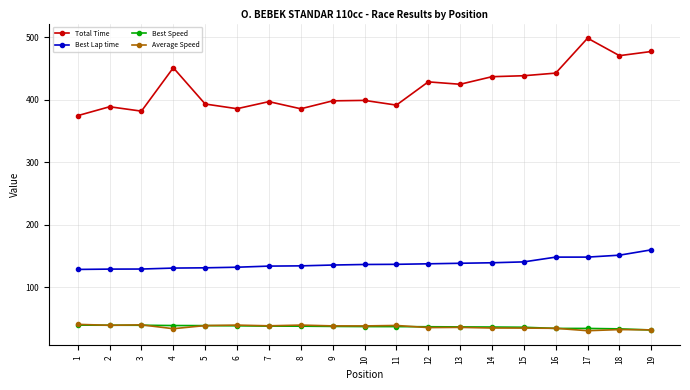

What are all the series names shown in the legend?

Total Time, Best Lap time, Best Speed, Average Speed